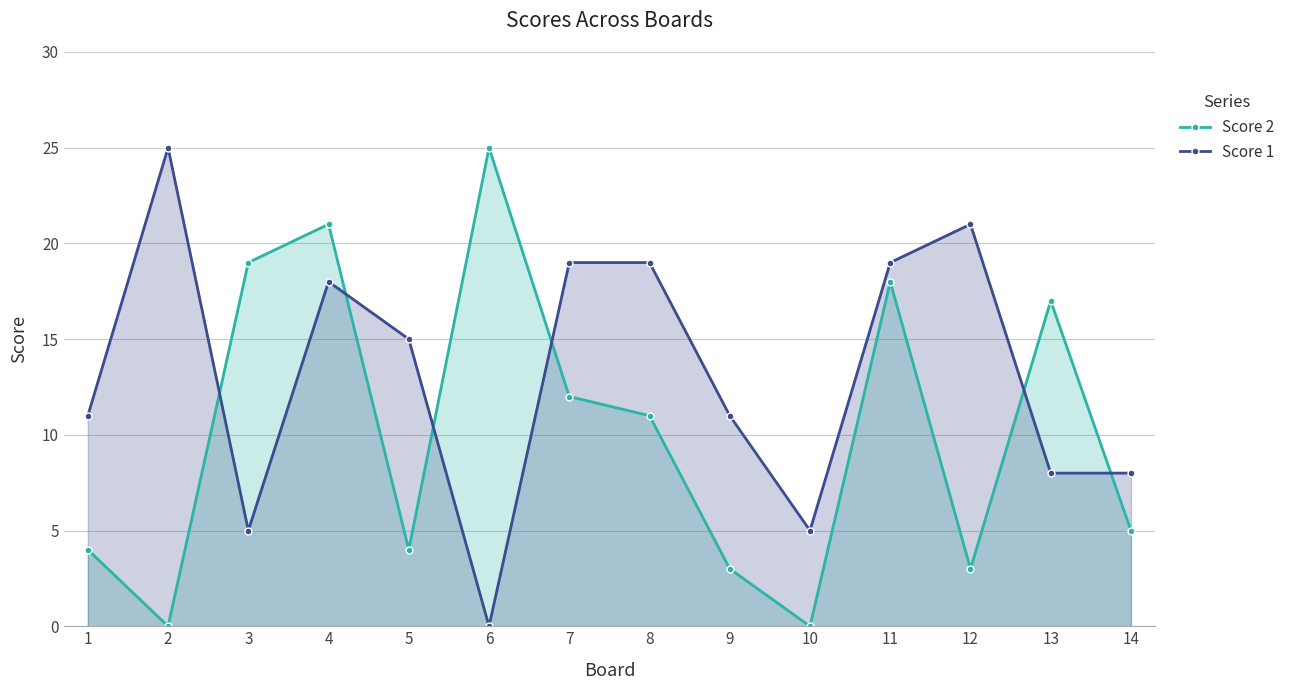

True or false: Score 2 has more than 2 interior local peaks.

True